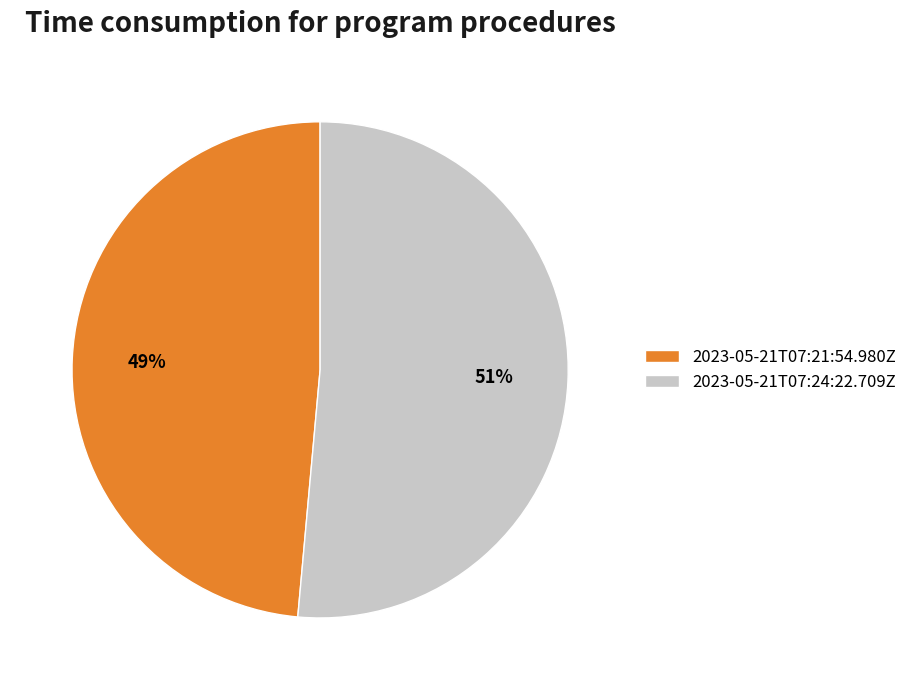

Is there a majority slice in this chart?

Yes